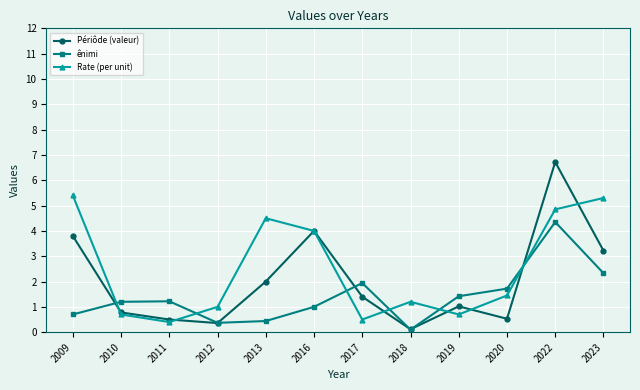

Where is Périôde (valeur) nearest to the value 3?

2023